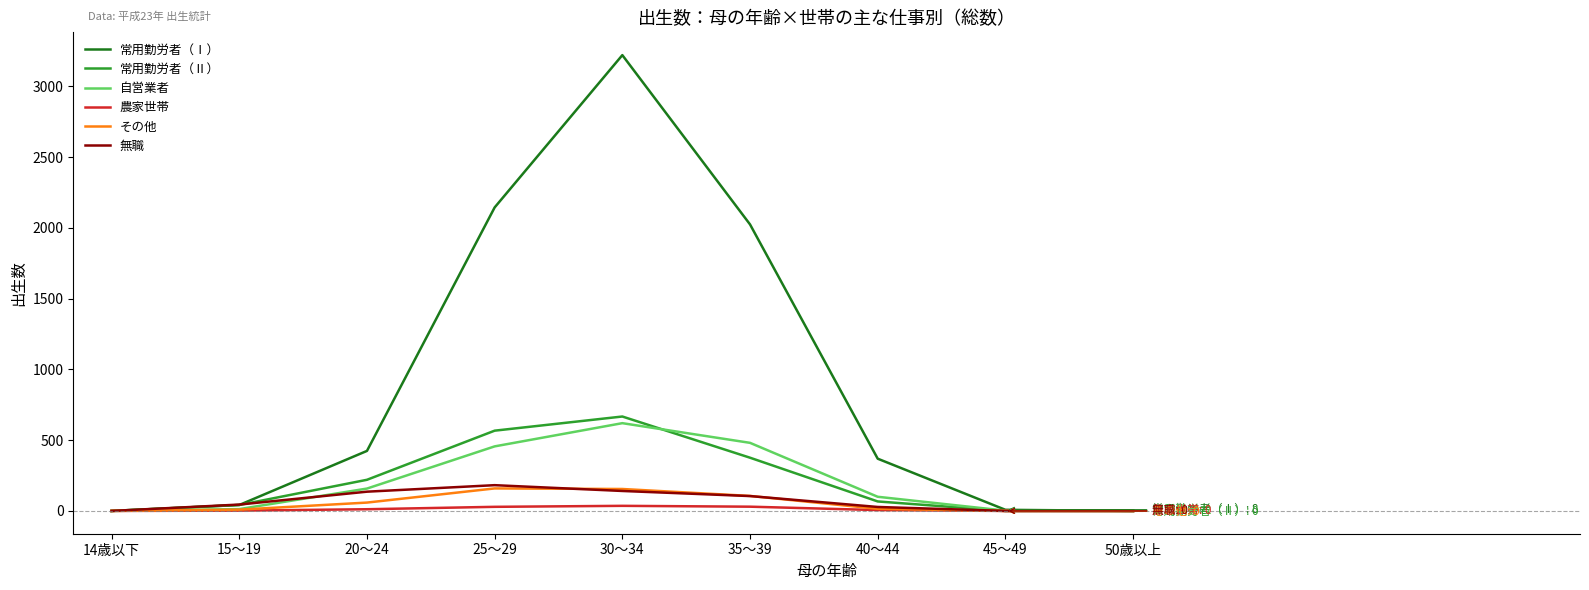

Which series has the widest spread of values?

常用勤労者（Ⅰ）